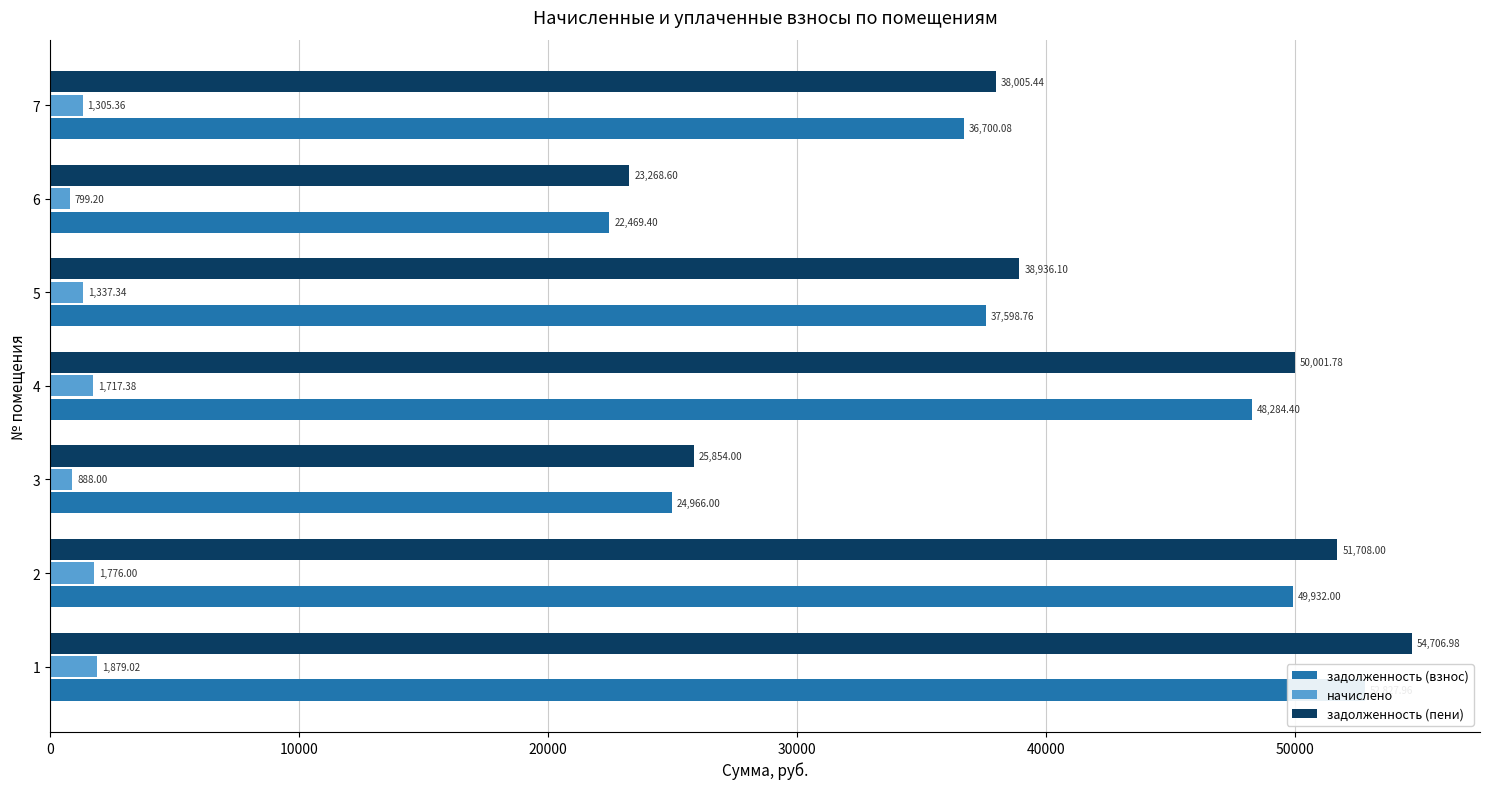

The задолженность (пени) series shows 13904.3 at 40000. True or false?

False